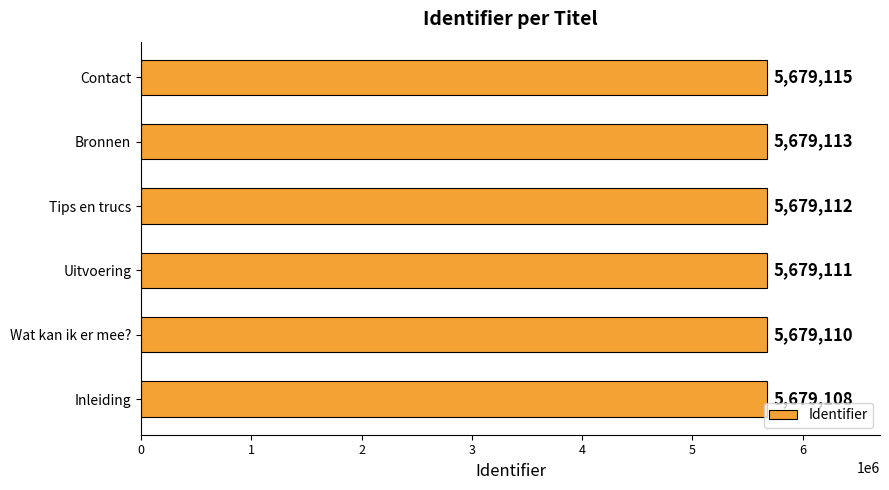

Approximately how many times larger is the value at Uitvoering compared to Inleiding?

1.0